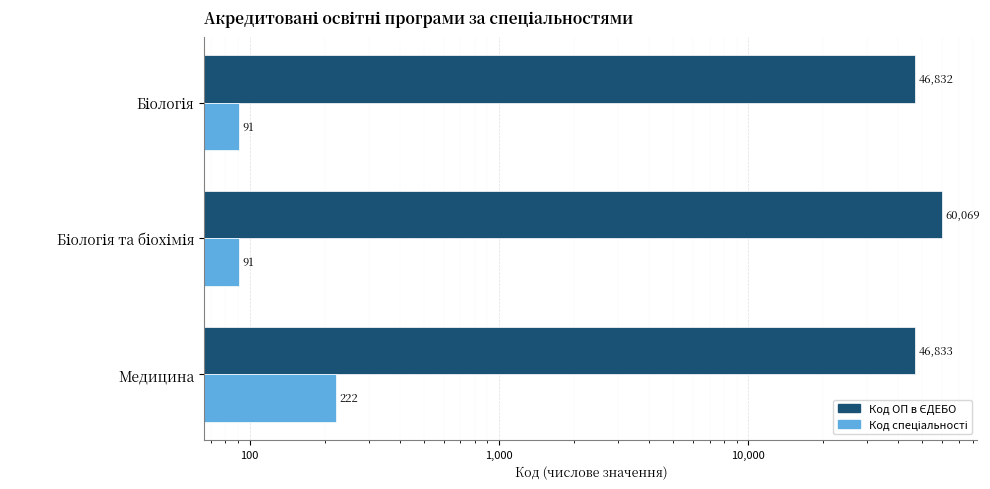

At how many categories does at least one series exceed 33921?

3